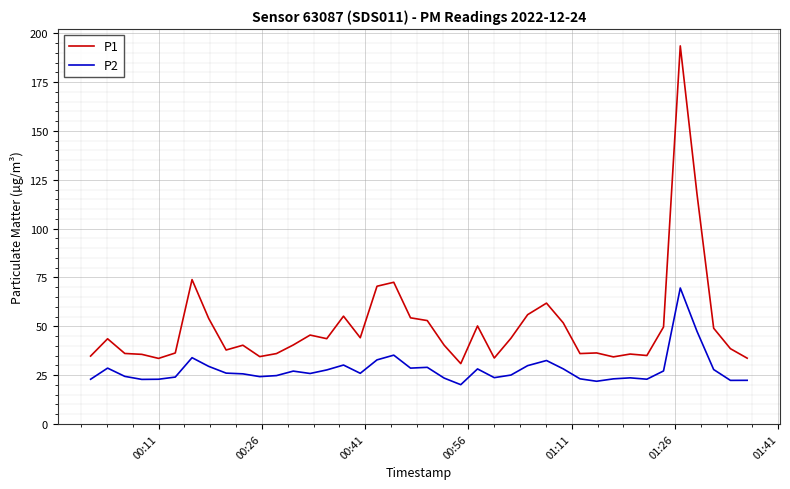

Which series has the largest total across all categories?

P1